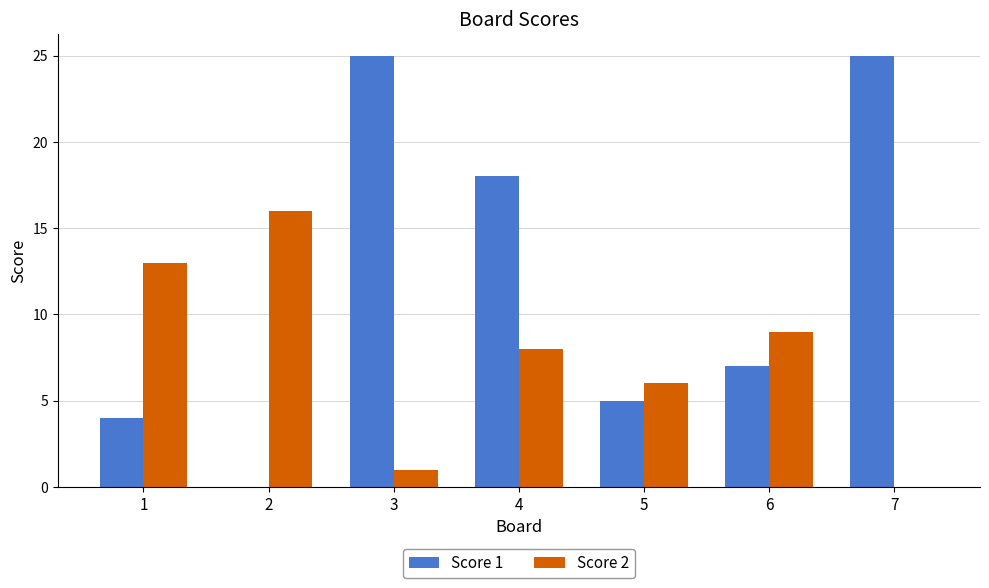

Reading left to right, list all the values displayed in this chart.

Score 1: 1=4	2=0	3=25	4=18	5=5	6=7	7=25
Score 2: 1=13	2=16	3=1	4=8	5=6	6=9	7=0